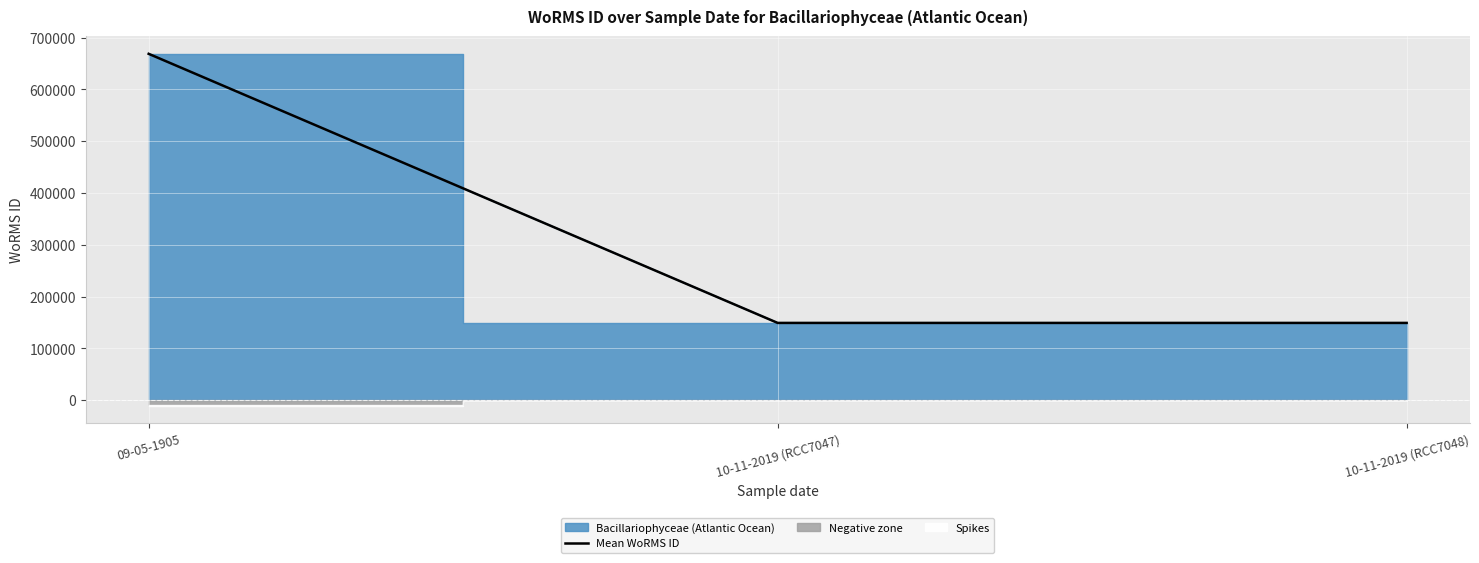

The chart shows a value of 149095 at 10-11-2019 (RCC7048). True or false?

True